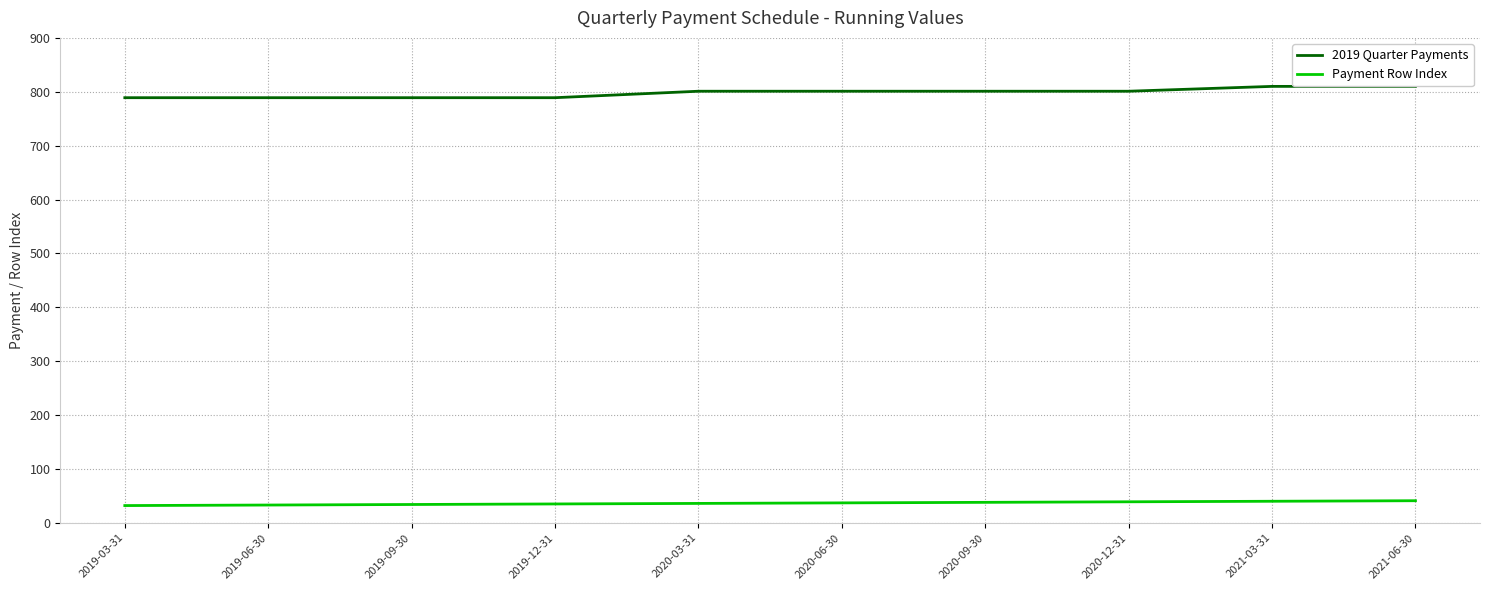

What position from the left is 2020-09-30?

7